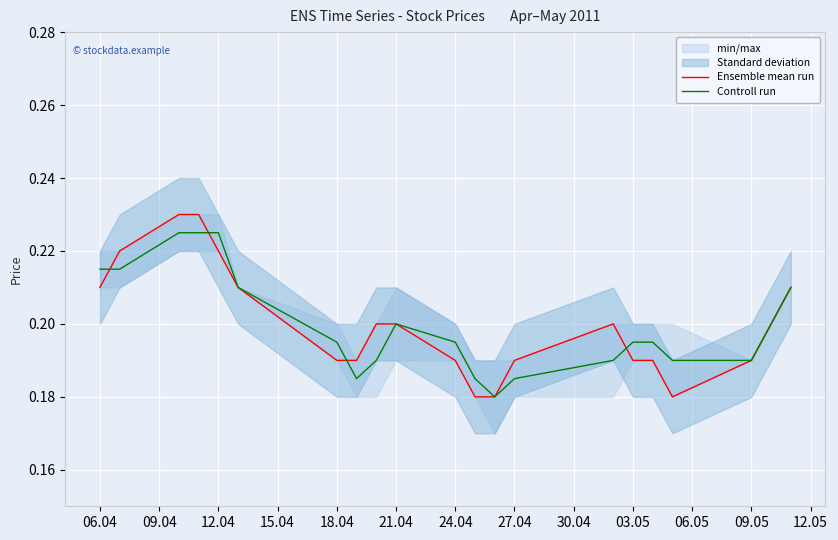

What is the total value across all series at 06.04?

0.4